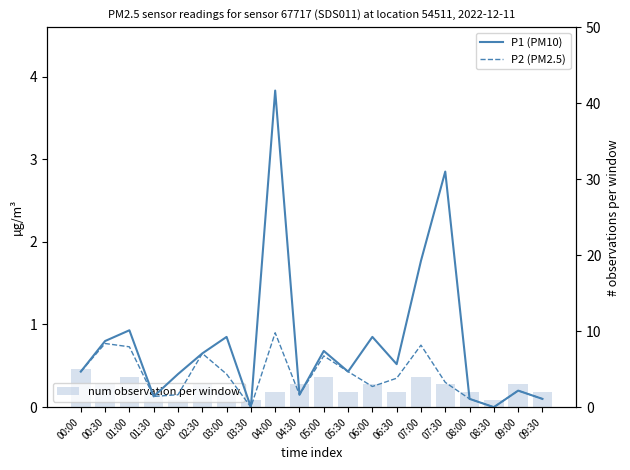

At which label does num observation per window reach its peak?

00:00